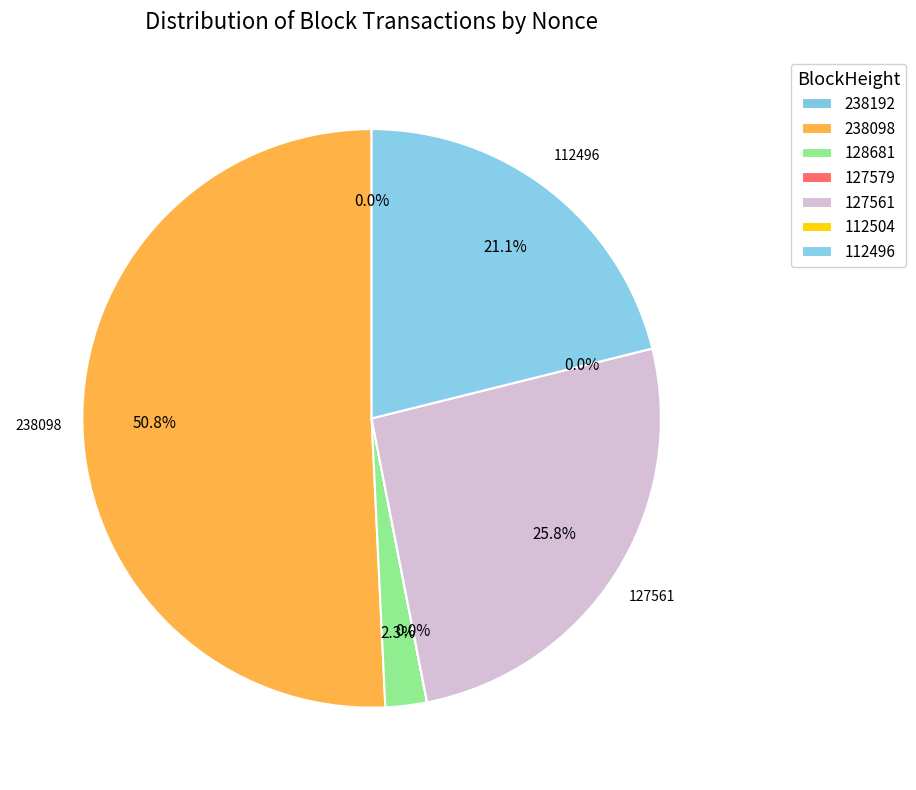

Which has a higher value, 112496 or 127579?

112496